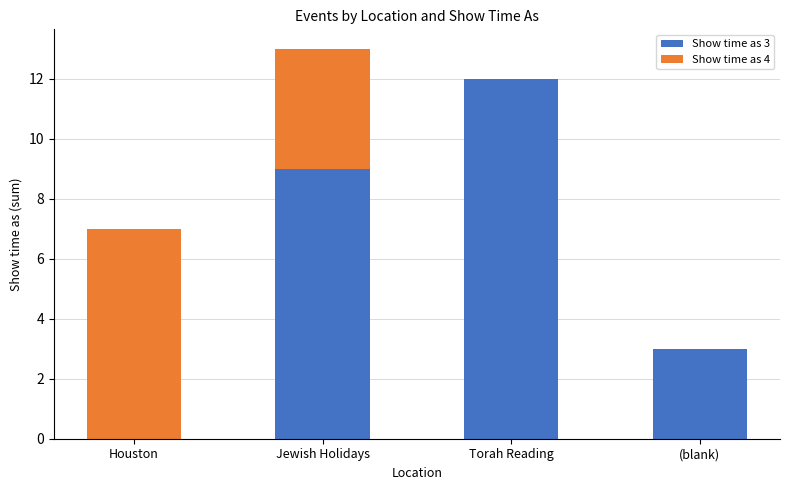

True or false: Show time as 3 has a value of 3 at (blank).

True